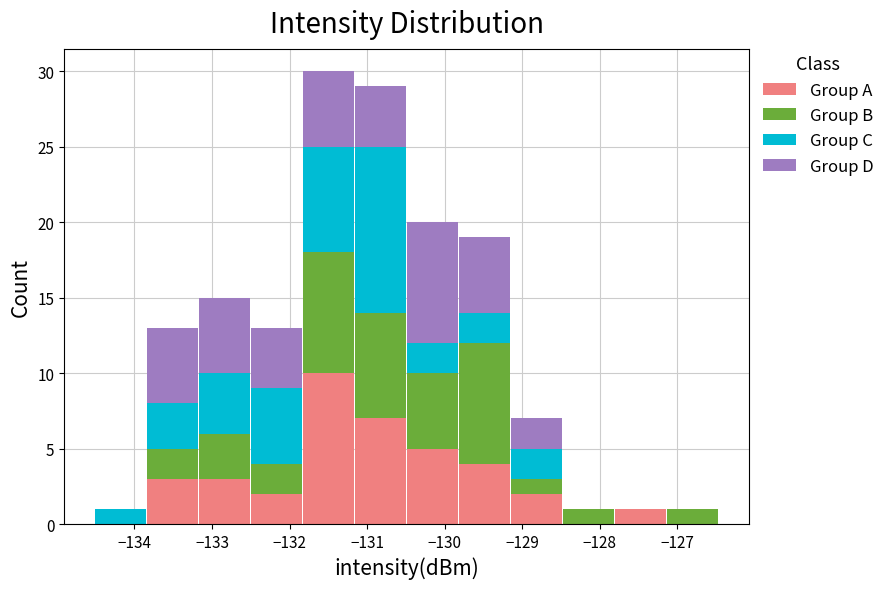

Which range on the x-axis has the tallest stacked bar (by total height)?

-131.8 to -131.2